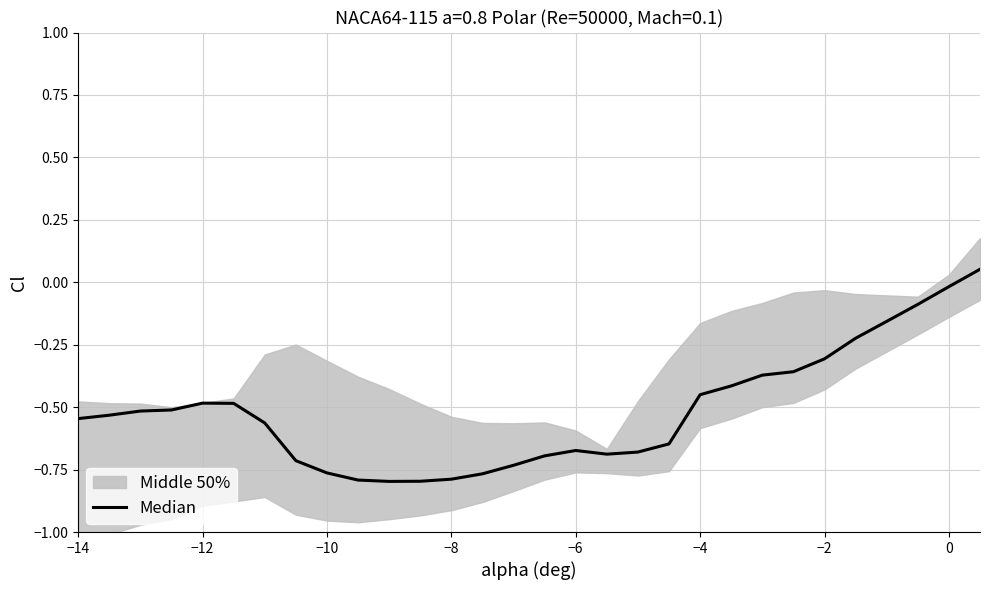

Reading left to right, transcribe all the data shown in this chart.

-0.5	-0.5	-0.5	-0.5	-0.5	-0.5	-0.6	-0.7	-0.8	-0.8	-0.8	-0.8	-0.8	-0.8	-0.7	-0.7	-0.7	-0.7	-0.7	-0.6	-0.5	-0.4	-0.4	-0.4	-0.3	-0.2	-0.2	-0.1	-0.0	0.1